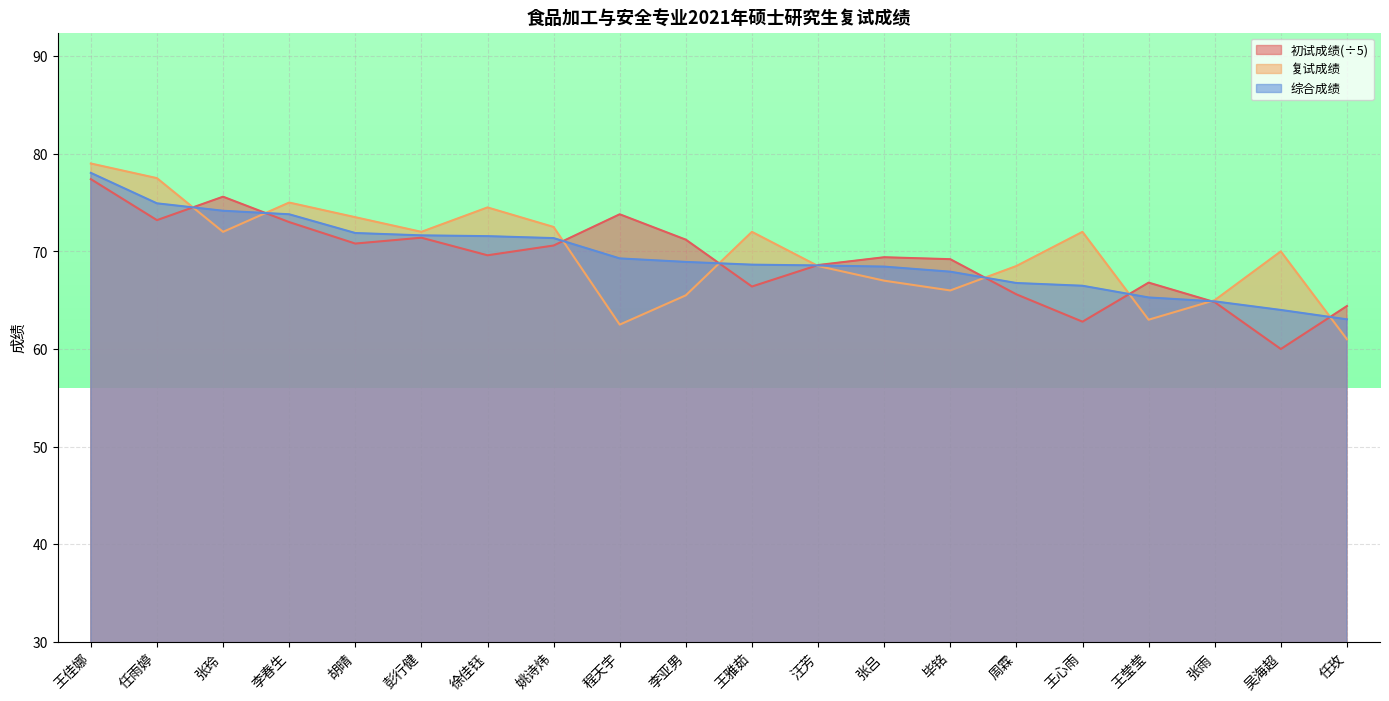

What is the label of the 5th point from the left?

胡晴